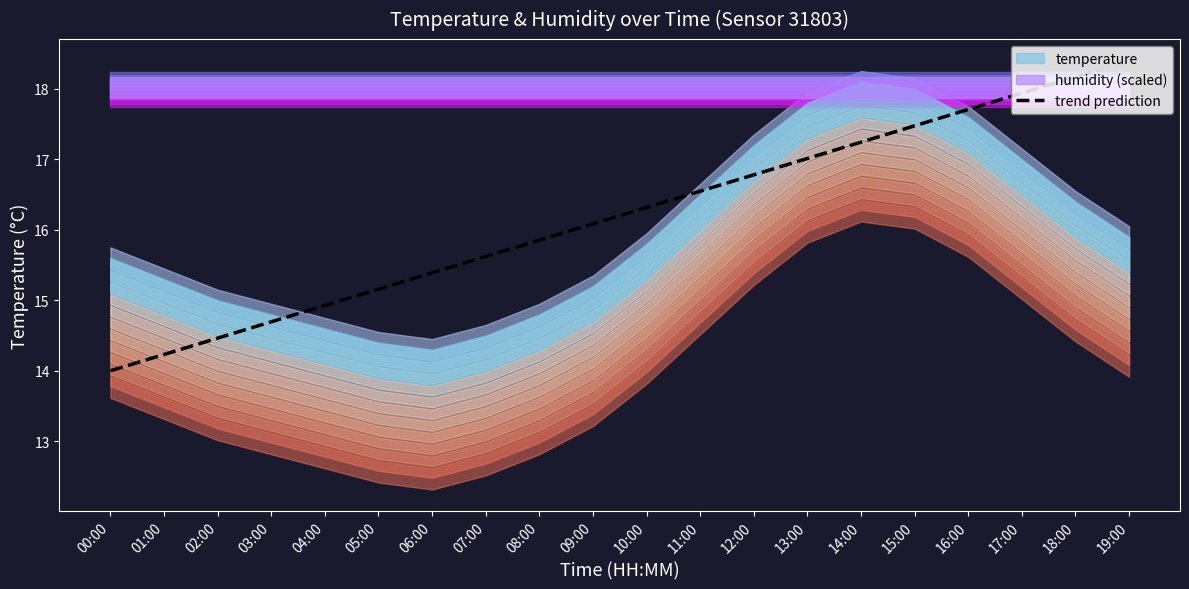

Rank the categories by trend prediction value from lowest to highest.

00:00, 01:00, 02:00, 03:00, 04:00, 05:00, 06:00, 07:00, 08:00, 09:00, 10:00, 11:00, 12:00, 13:00, 14:00, 15:00, 16:00, 17:00, 18:00, 19:00